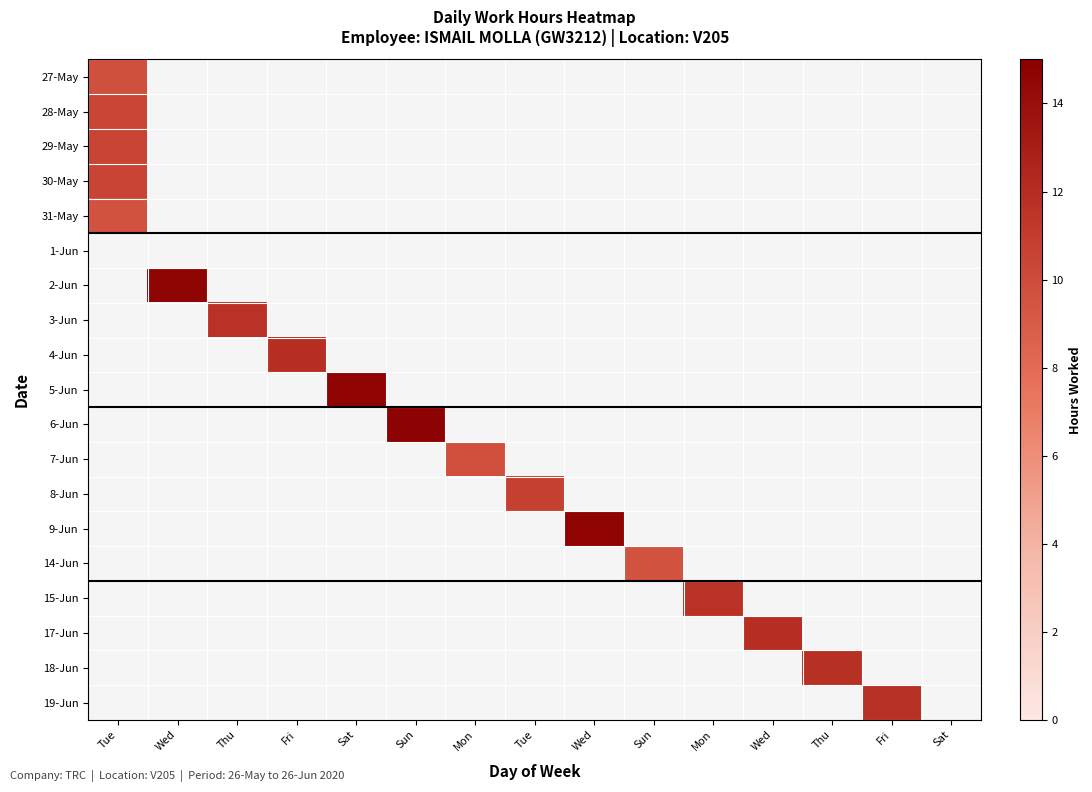

Between Tue and Fri, which is larger?

Fri